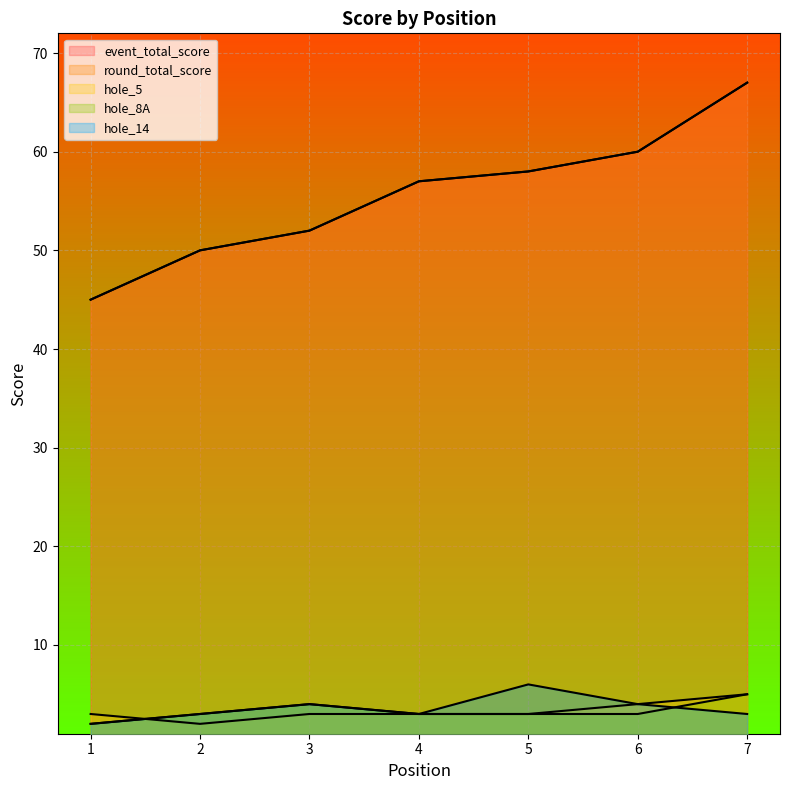

What is the value of the round_total_score point at the 1st from the left?

45